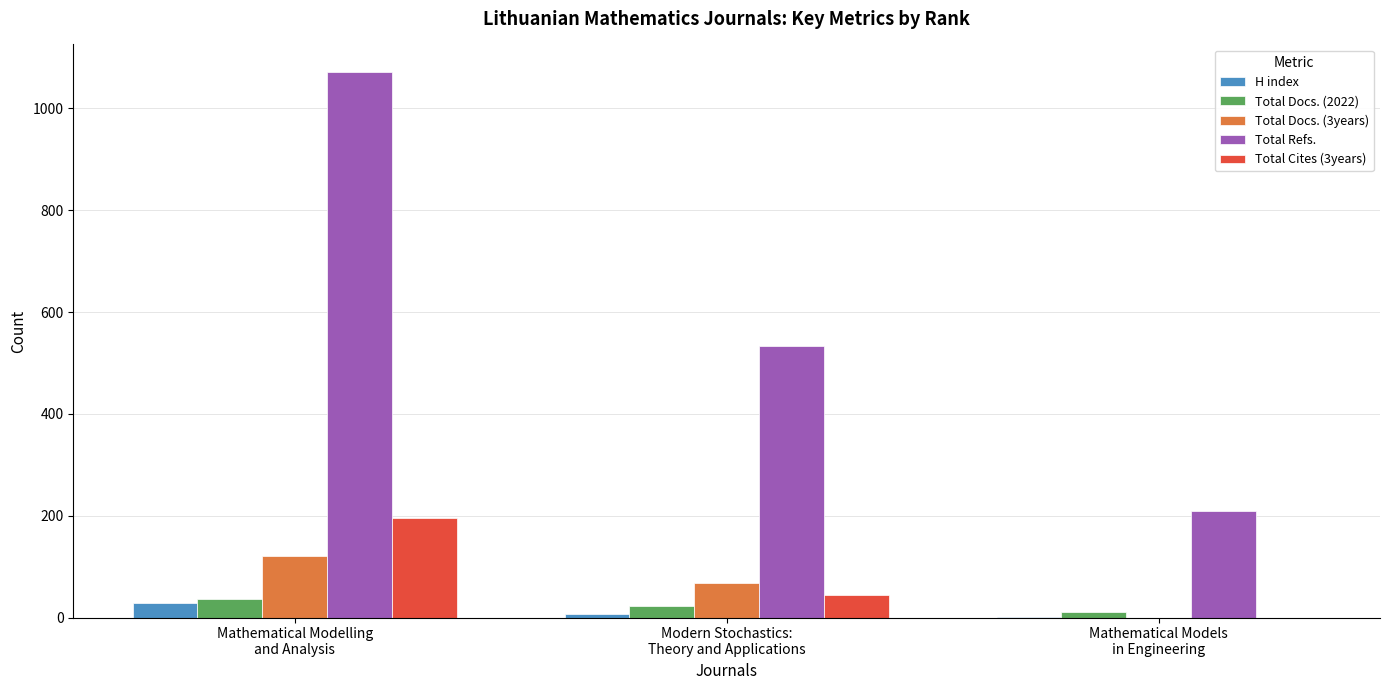

What is the difference between the Total Refs. values at Mathematical Modelling
and Analysis and Modern Stochastics:
Theory and Applications?

539